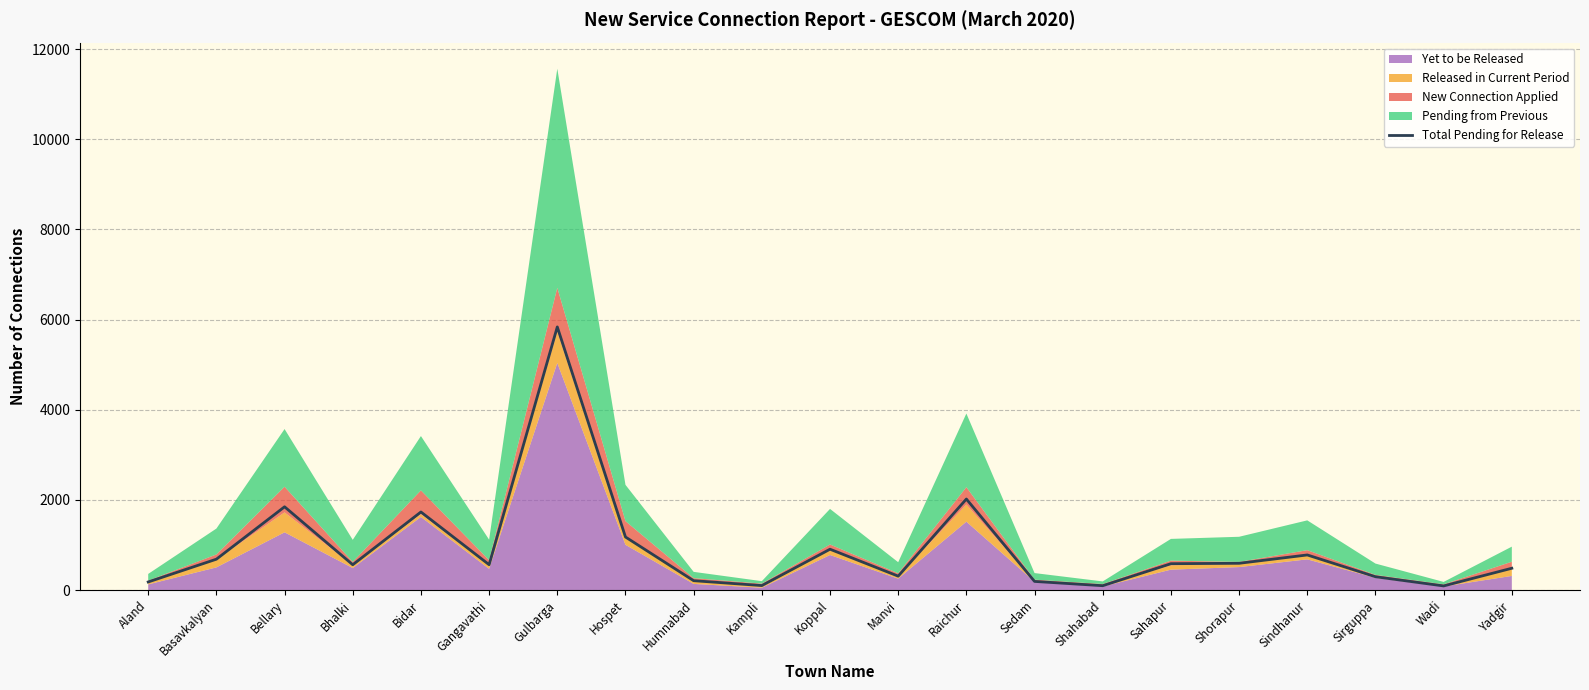

What is the change in value from Hospet to Sindhanur?

-398